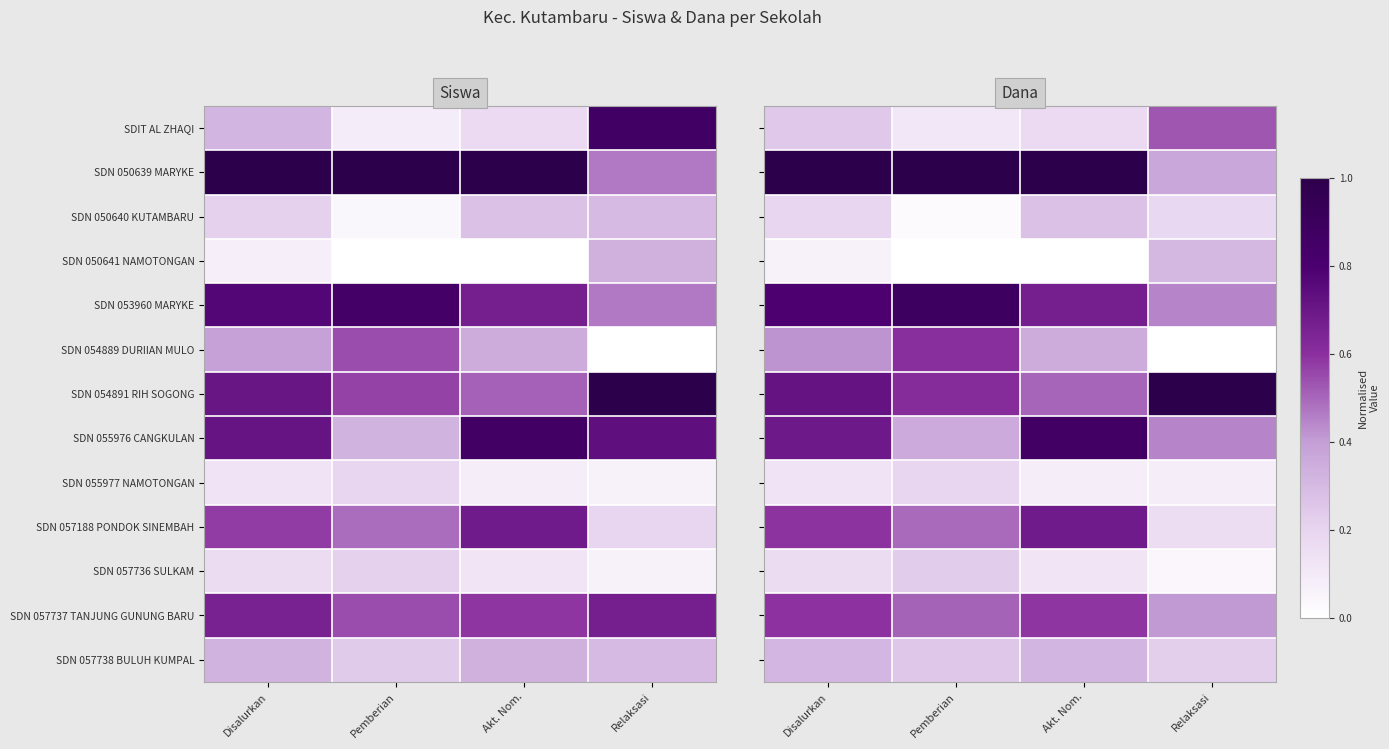

How many data points does each series have?

4